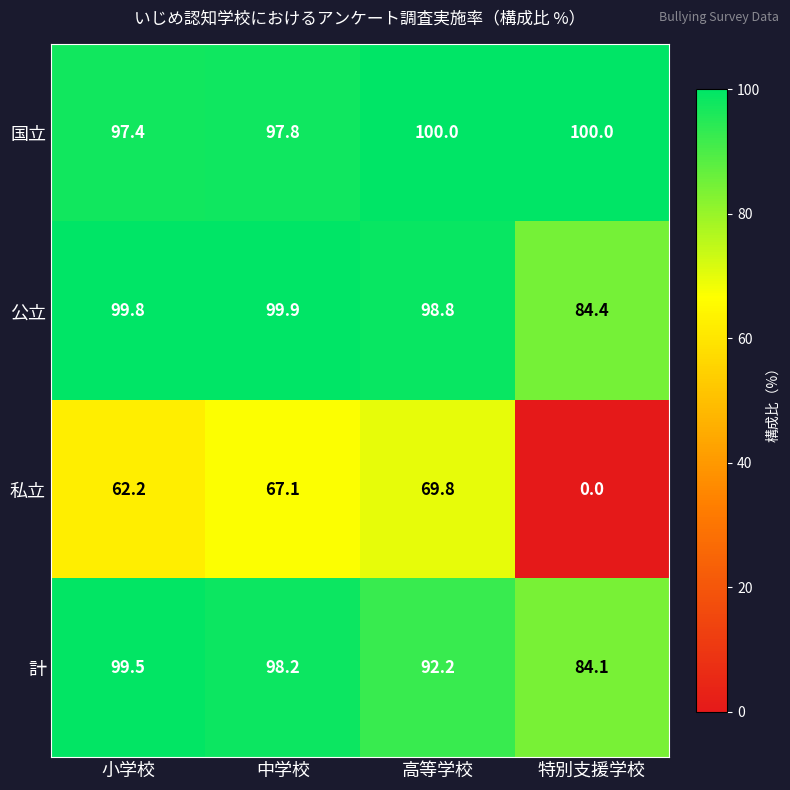

Which series has the largest range (max minus min)?

私立